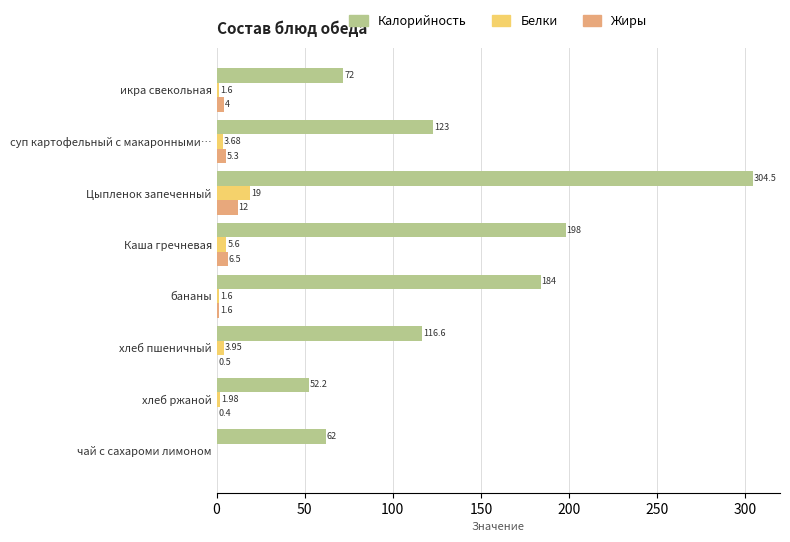

Which series has the largest total across all categories?

Калорийность